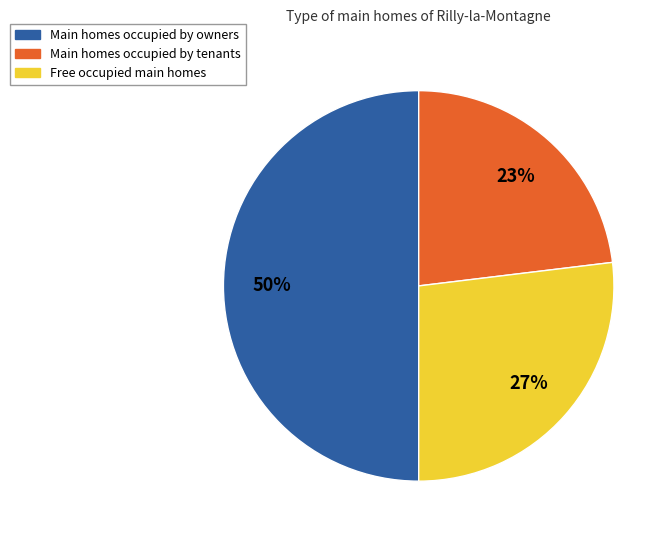

To the nearest percent, what is the difference between the largest and smallest slice percentages?

27%